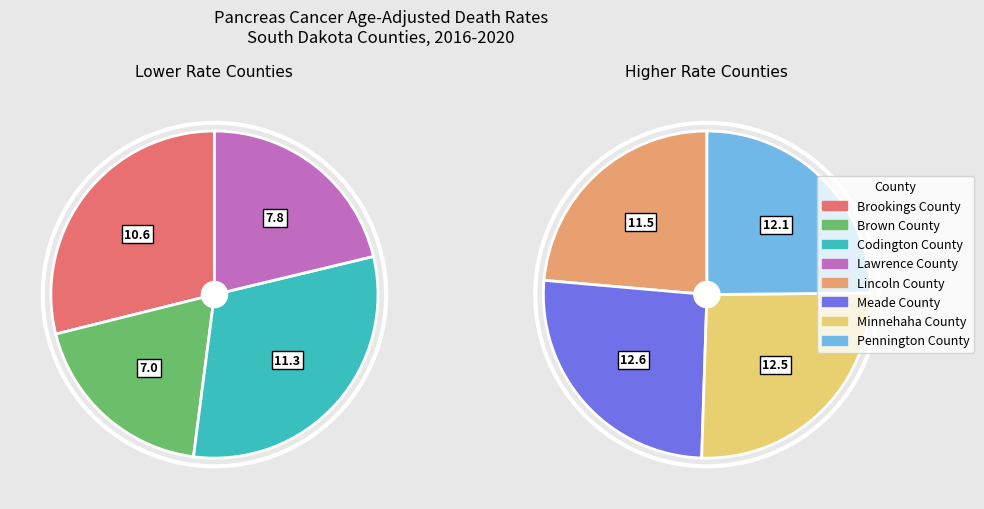

Combined, do Lawrence County and Brown County account for over 50%?

No